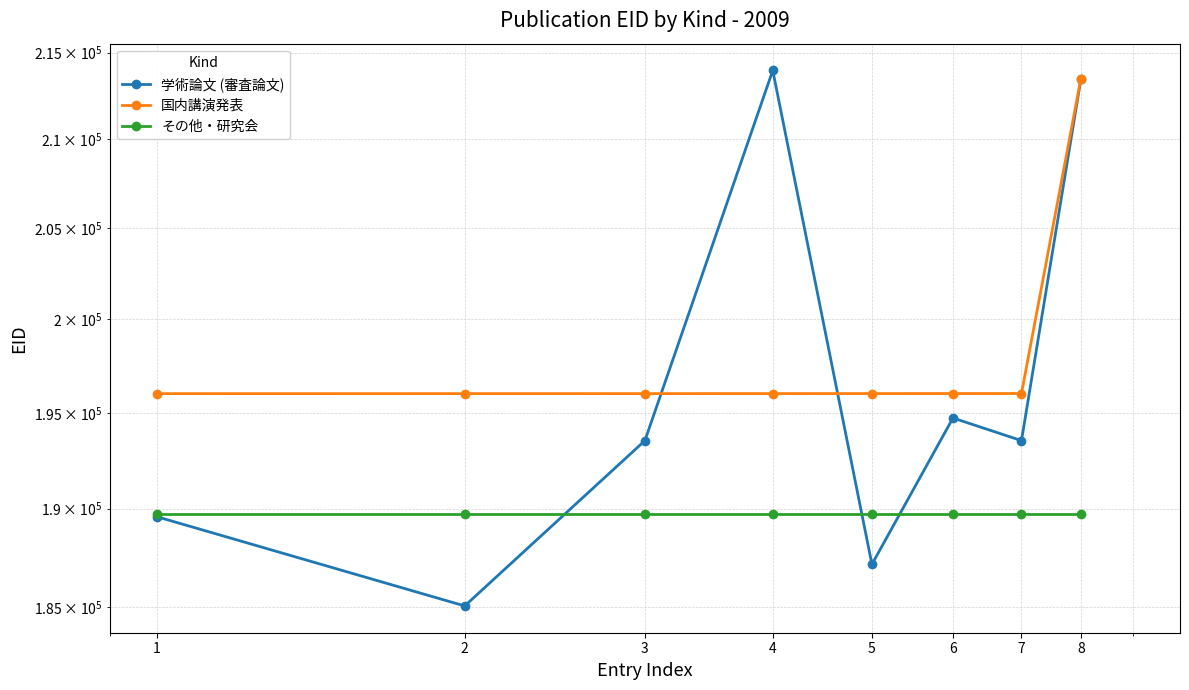

What are all the series names shown in the legend?

学術論文 (審査論文), 国内講演発表, その他・研究会